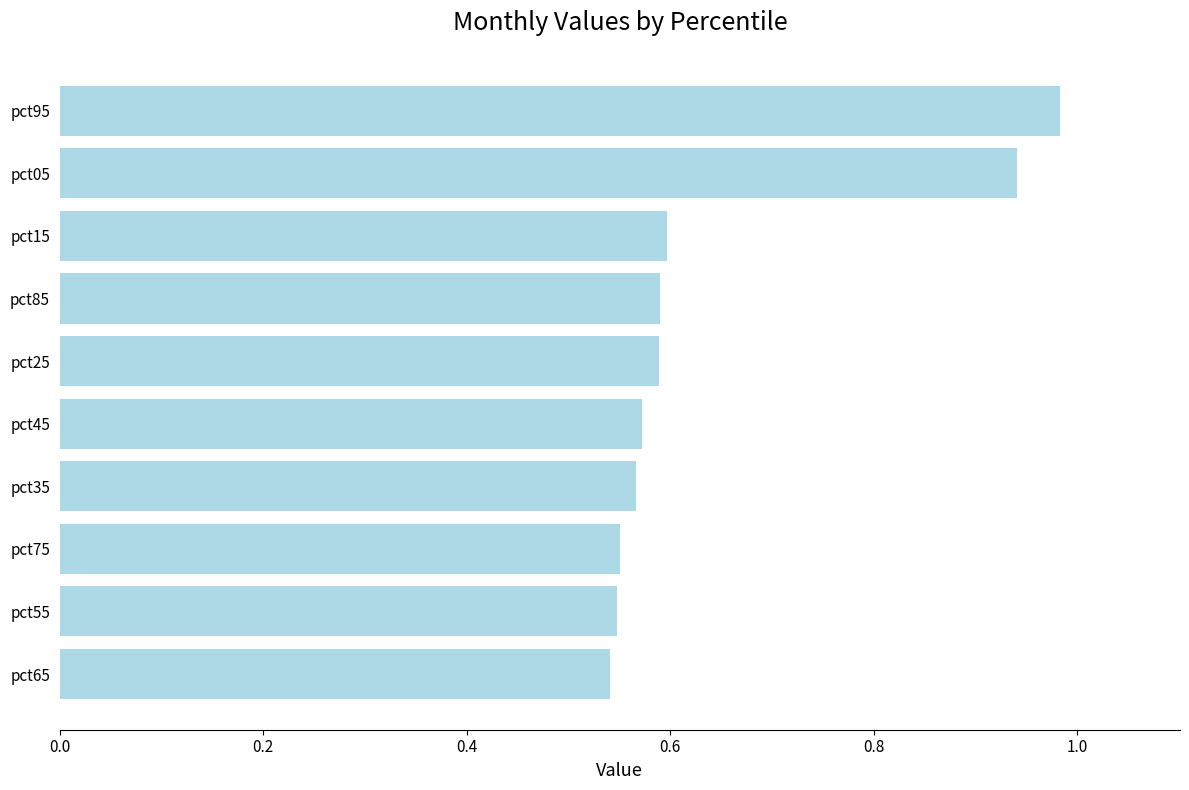

What is the change in value from pct15 to pct05?

+0.3